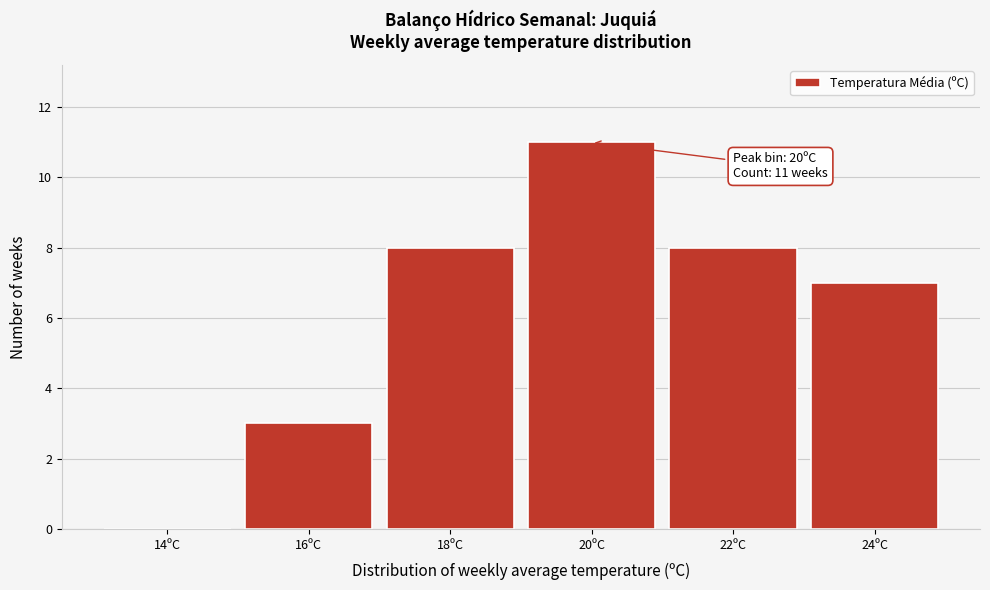

Reading right to left, transcribe all the data shown in this chart.

24ºC=7	22ºC=8	20ºC=11	18ºC=8	16ºC=3	14ºC=0